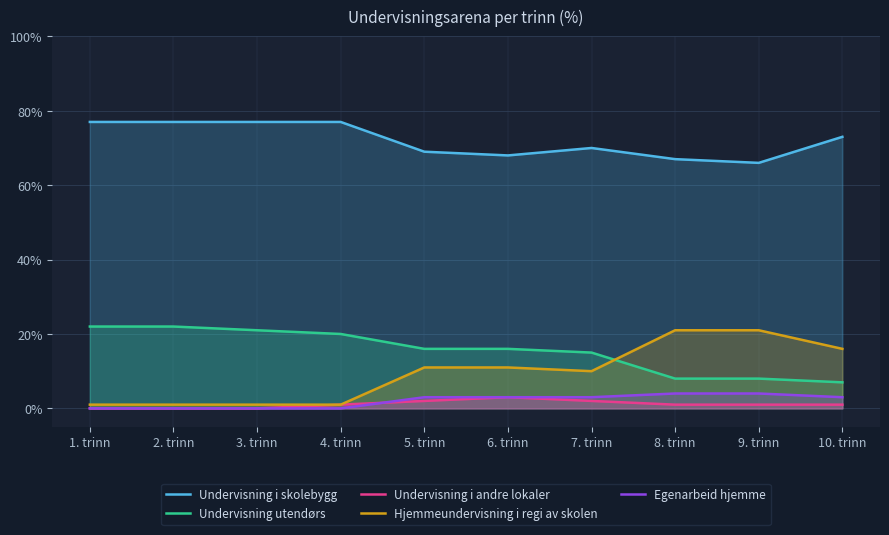

True or false: Undervisning i andre lokaler and Undervisning i skolebygg cross at least once.

False